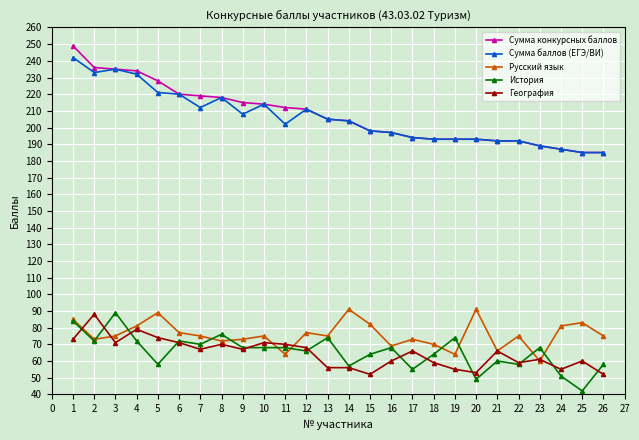

Does the chart have visible grid lines?

Yes